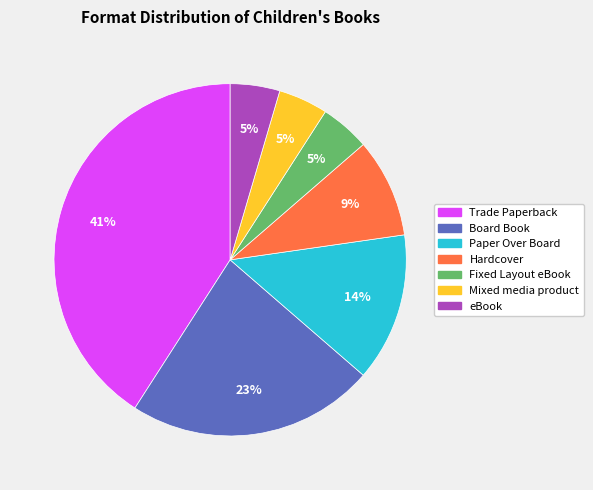

To the nearest percent, what portion does Fixed Layout eBook represent?

5%